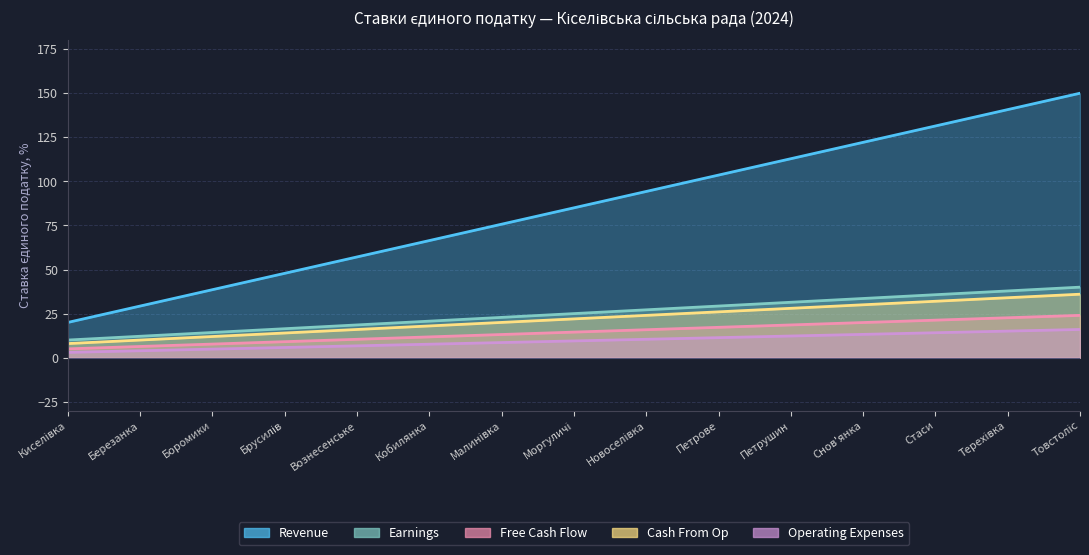

At which category is the sum across all series the highest?

Товстоліс